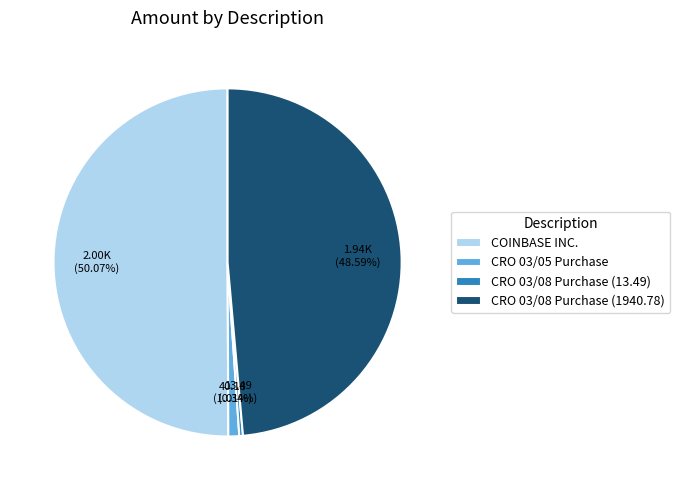

True or false: COINBASE INC. accounts for 64% of the total.

False